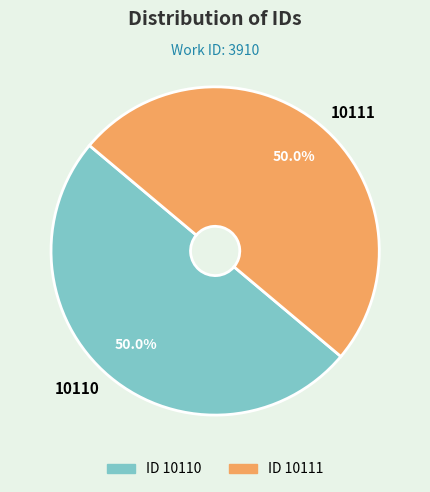

To the nearest percent, what is the combined percentage of 10111 and 10110?

100%